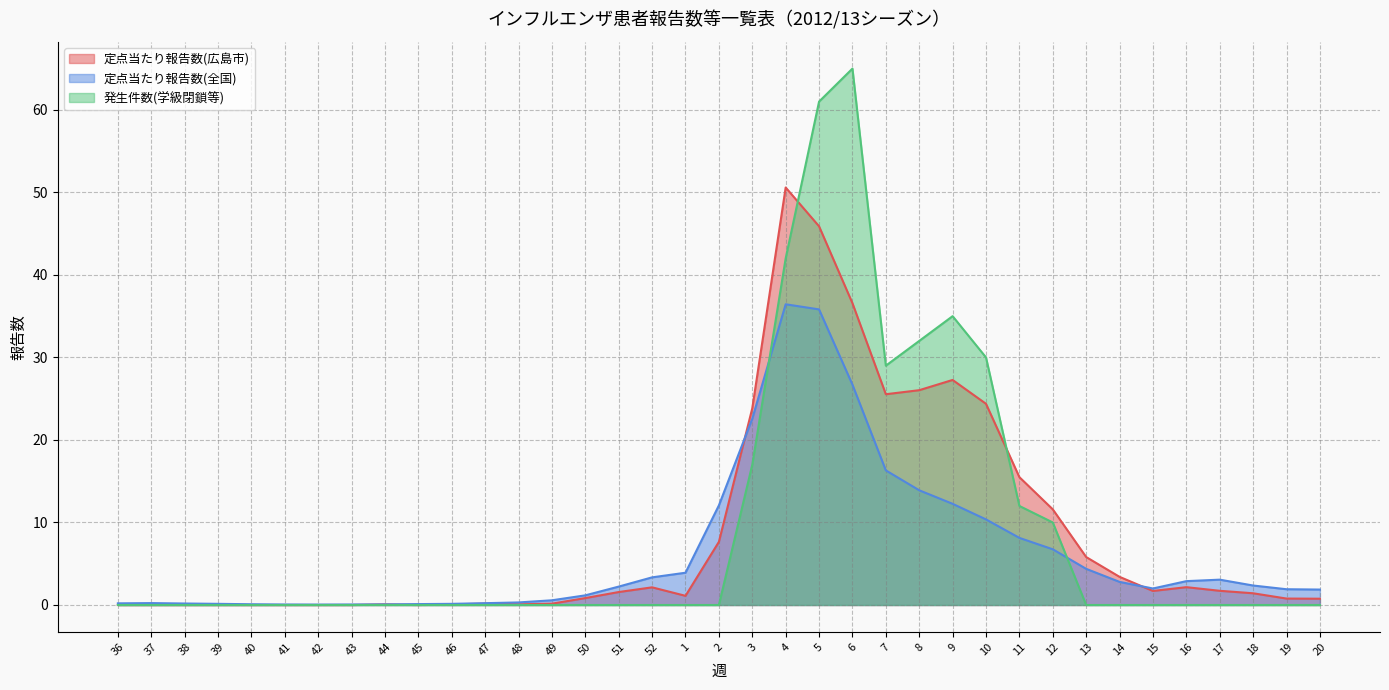

Reading left to right, extract all data points from this chart.

定点当たり報告数(広島市): 0.0	0.0	0.0	0.0	0.0	0.0	0.0	0.0	0.1	0.0	0.1	0.2	0.1	0.2	0.8	1.6	2.1	1.1	7.7	23.8	50.6	45.9	36.6	25.5	26.0	27.3	24.4	15.5	11.6	5.8	3.4	1.7	2.2	1.7	1.4	0.8	0.8
定点当たり報告数(全国): 0.2	0.2	0.2	0.1	0.1	0.1	0.1	0.1	0.1	0.1	0.1	0.2	0.3	0.6	1.2	2.2	3.4	3.9	12.1	22.6	36.4	35.8	26.7	16.3	13.9	12.3	10.4	8.1	6.8	4.4	2.8	2.0	2.9	3.1	2.4	1.9	1.9
発生件数(学級閉鎖等): 0.0	0.0	0.0	0.0	0.0	0.0	0.0	0.0	0.0	0.0	0.0	0.0	0.0	0.0	0.0	0.0	0.0	0.0	0.0	17.0	42.0	61.0	65.0	29.0	32.0	35.0	30.0	12.0	10.0	0.0	0.0	0.0	0.0	0.0	0.0	0.0	0.0